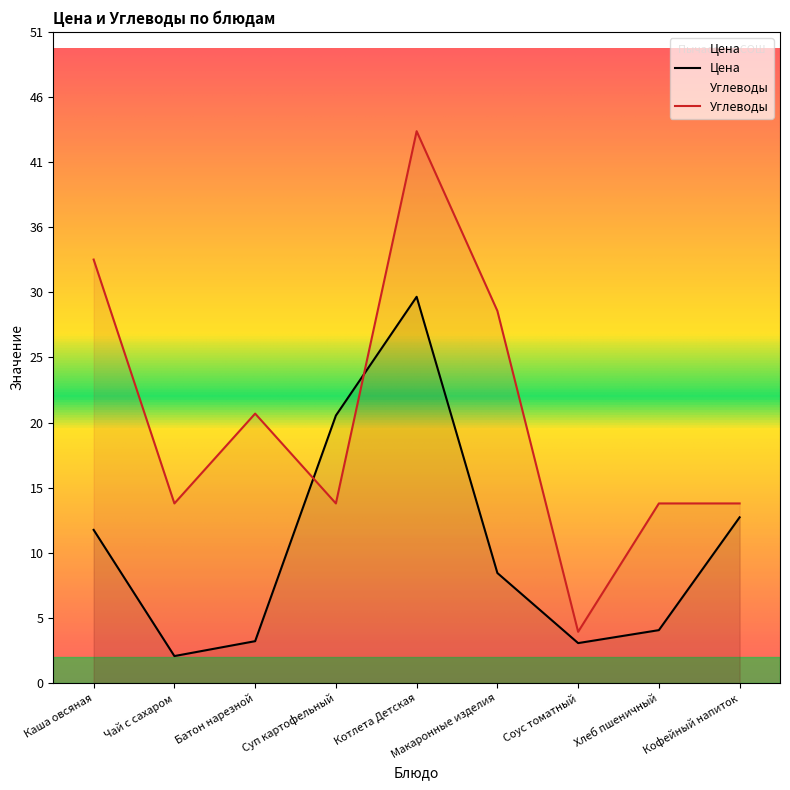

True or false: Углеводы has a value of 19.3 at Макаронные изделия.

False